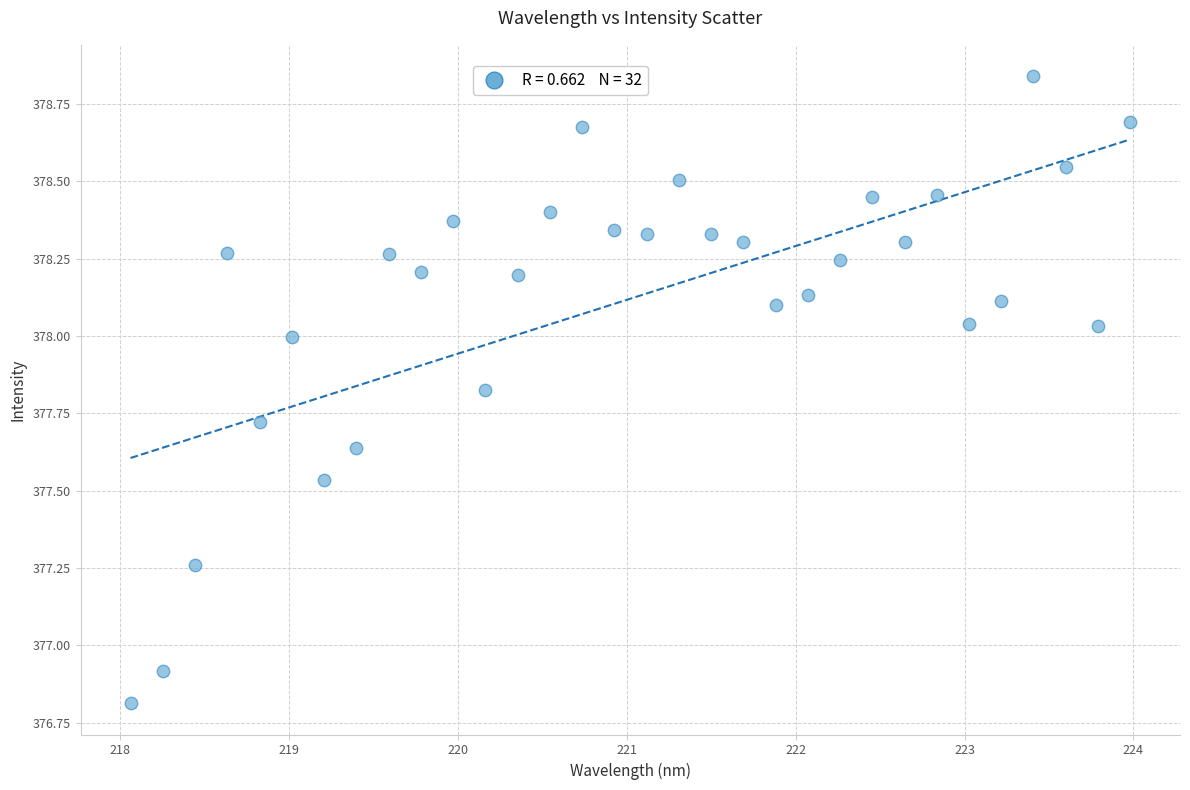

What Y value in the scatter plot is closest to 377?

376.9